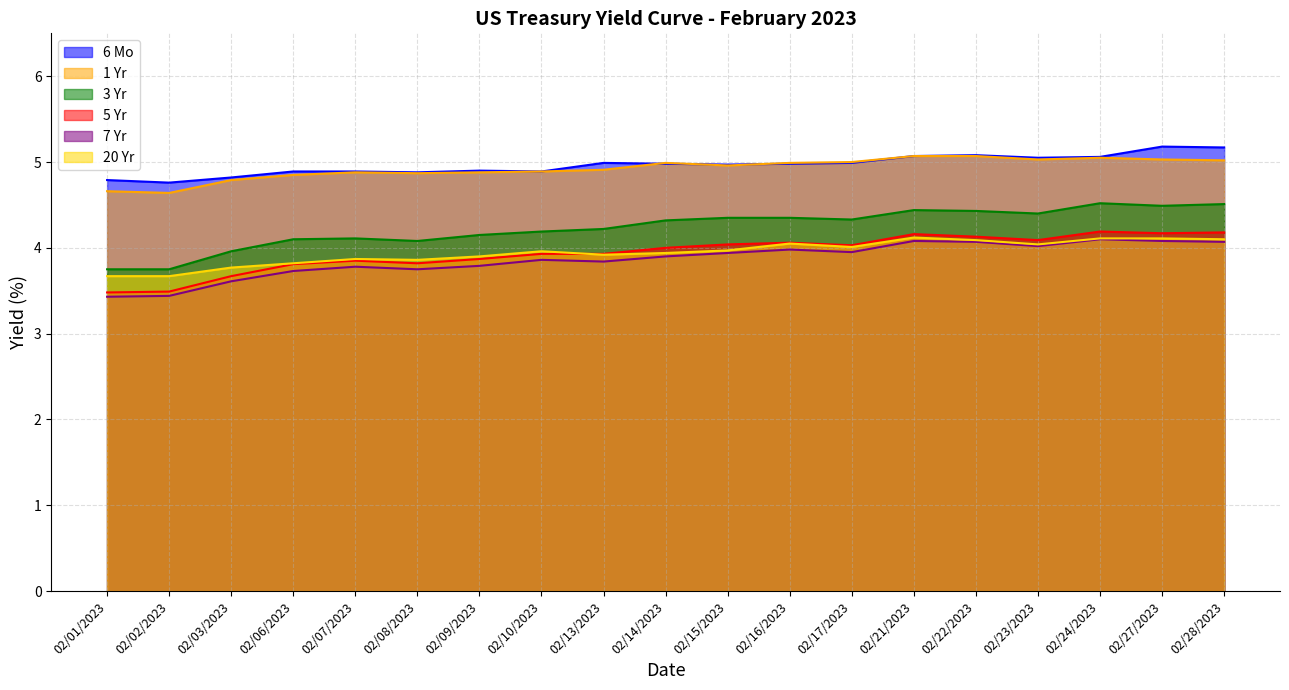

True or false: 1 Yr and 20 Yr cross at least once.

False